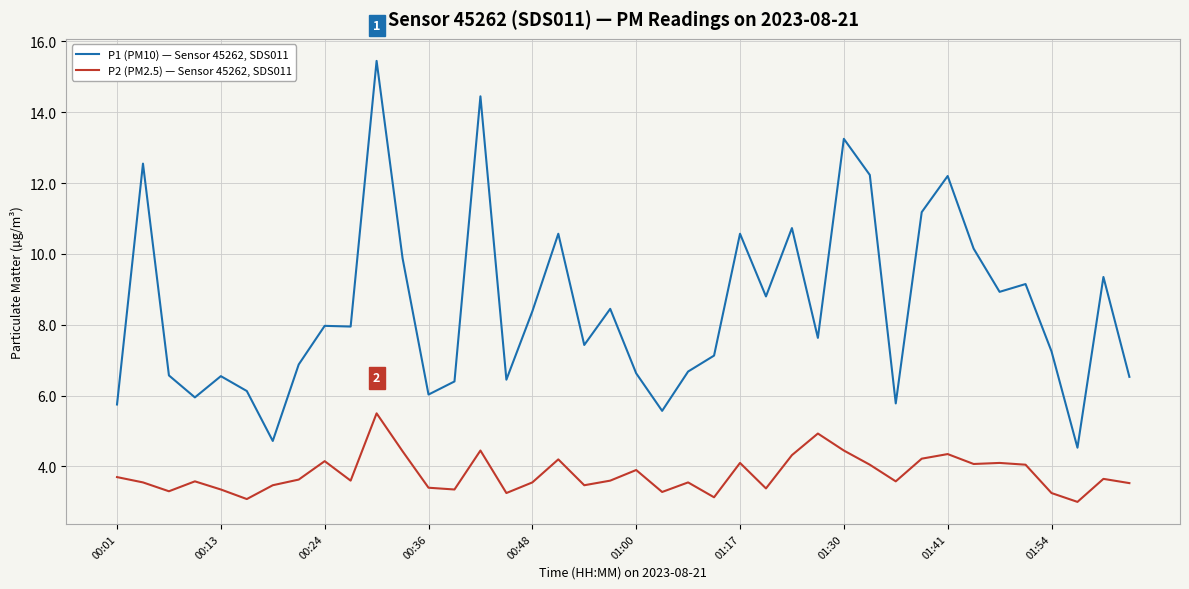

List the series in order of their overall mean, highest first.

P1 (PM10) — Sensor 45262, SDS011, P2 (PM2.5) — Sensor 45262, SDS011